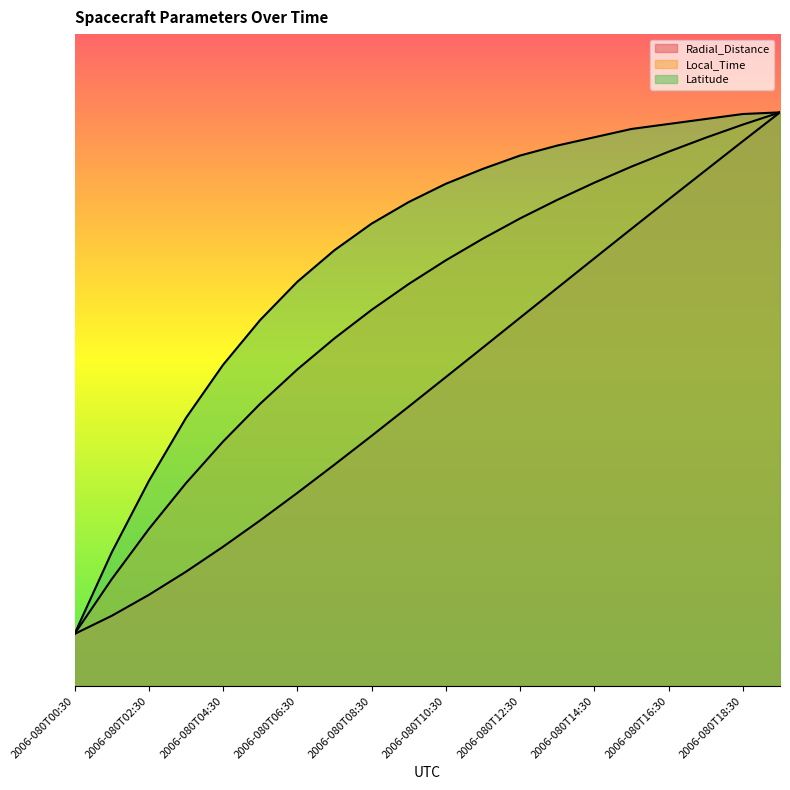

Which series has the largest total across all categories?

Latitude